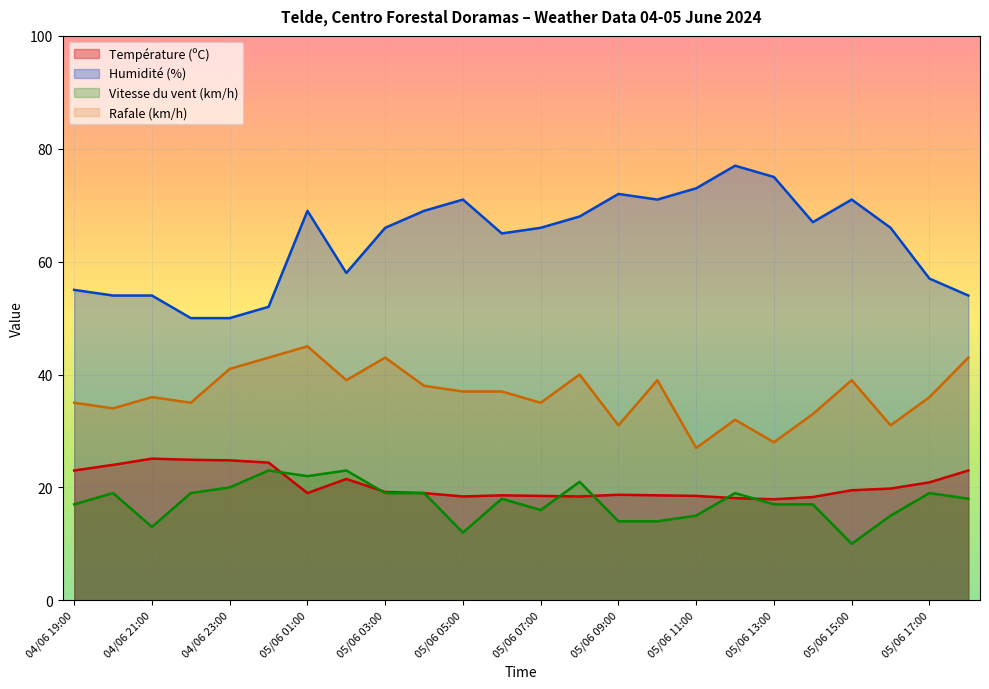

List the series in order of their peak value, lowest first.

Vitesse du vent (km/h), Température (ºC), Rafale (km/h), Humidité (%)